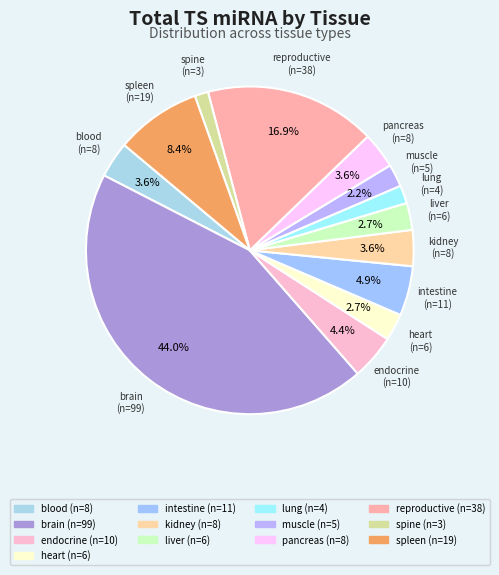

Is there a majority slice in this chart?

No